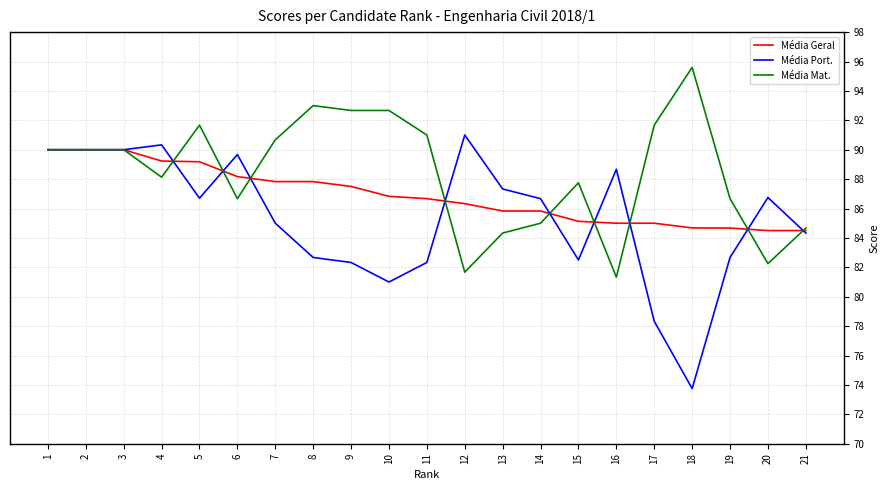

Is the value of Média Port. at 17 greater than the value of Média Mat. at 18?

No